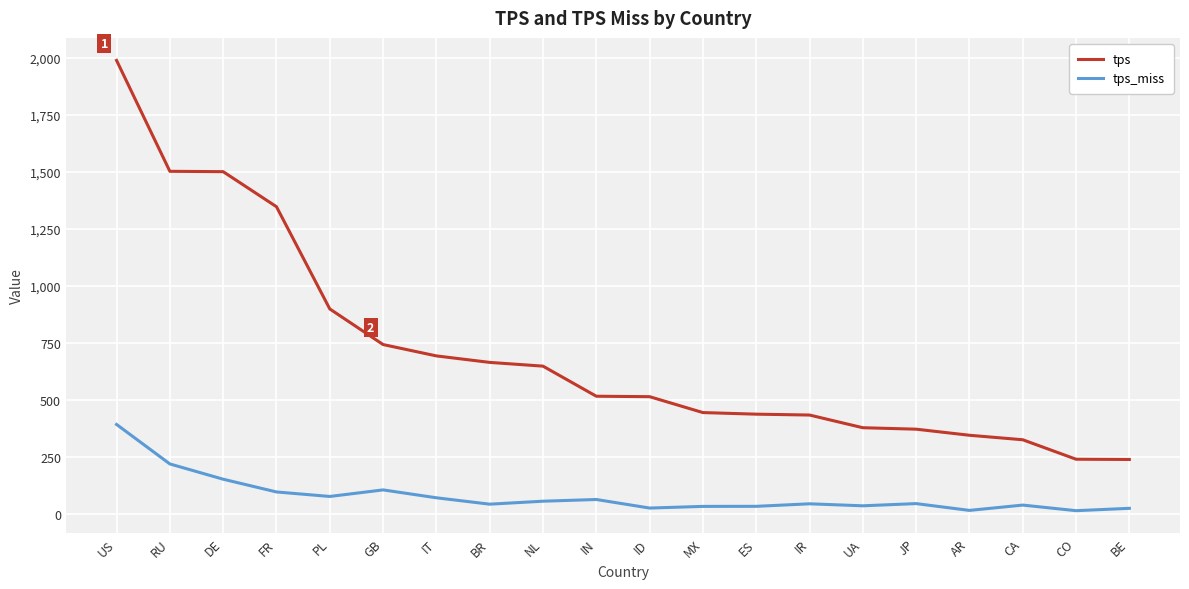

True or false: tps_miss and tps cross at least once.

False